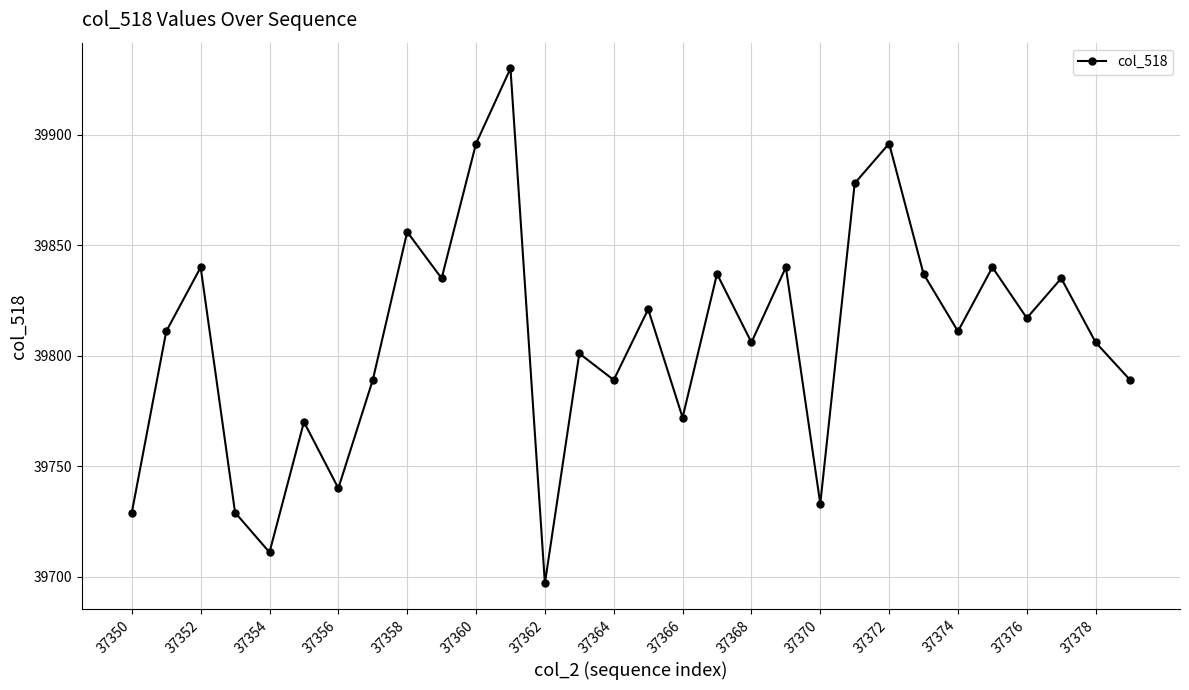

How many interior local peaks (higher than both neighbors) does the data have?

11